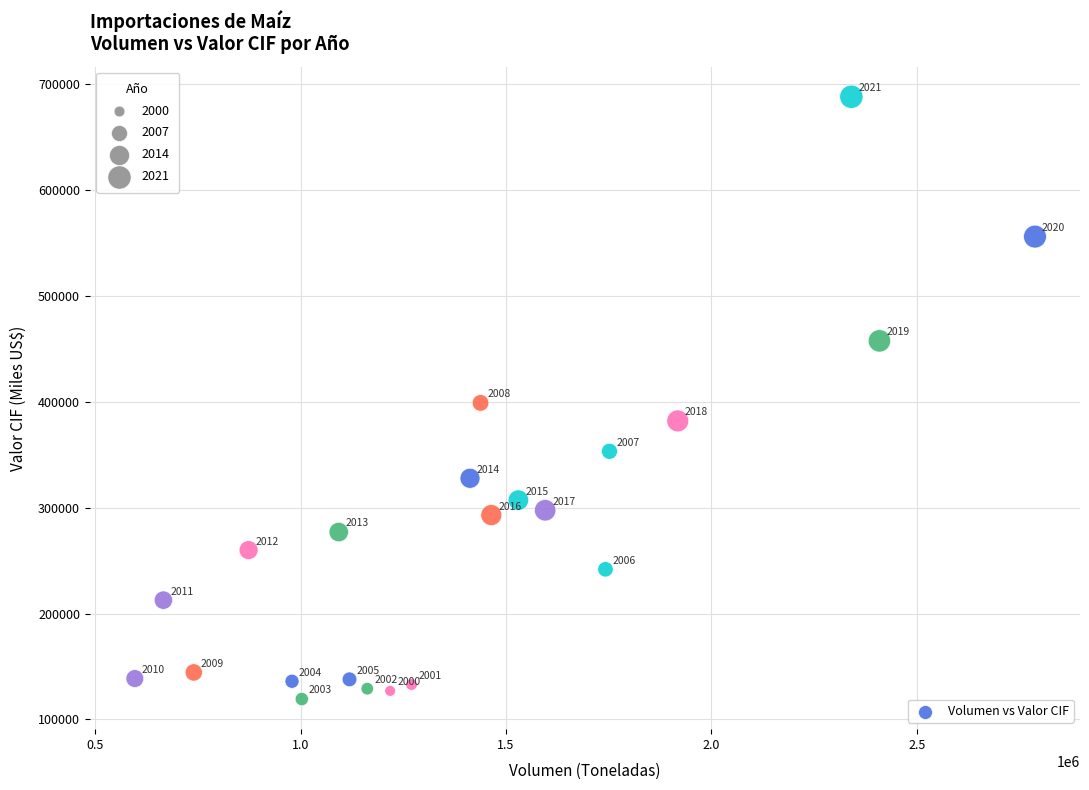

What is the range of X values (max minus min)?

2191413.2